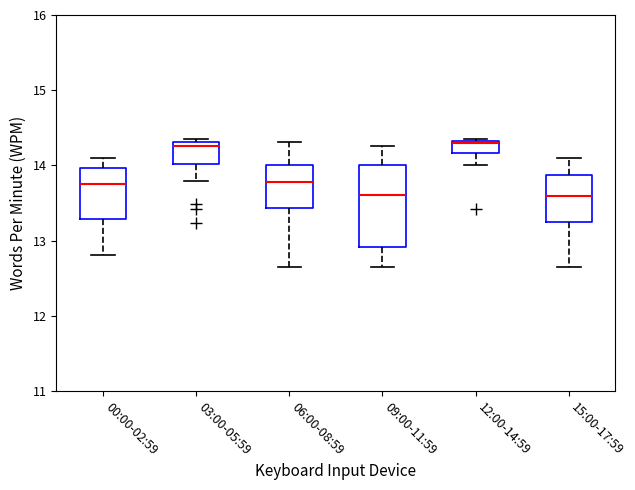

Reading left to right, transcribe this box plot: for each box, give where its median line is, the range the box spans, and where its two whiskers end, as read against the y-axis. The values are not printed on the chart, so give them approximately, as read against the axis.

00:00-02:59: median 13.8, box 13.3 to 14.0, whiskers 12.8 to 14.1
03:00-05:59: median 14.3 (just below the box's upper edge), box 14.0 to 14.3, whiskers 13.8 to 14.4
06:00-08:59: median 13.8, box 13.4 to 14.0, whiskers 12.7 to 14.3
09:00-11:59: median 13.6, box 12.9 to 14.0, whiskers 12.7 to 14.3
12:00-14:59: median 14.3 (drawn on the box's upper edge), box 14.2 to 14.3, whiskers 14.0 to 14.4
15:00-17:59: median 13.6, box 13.3 to 13.9, whiskers 12.7 to 14.1